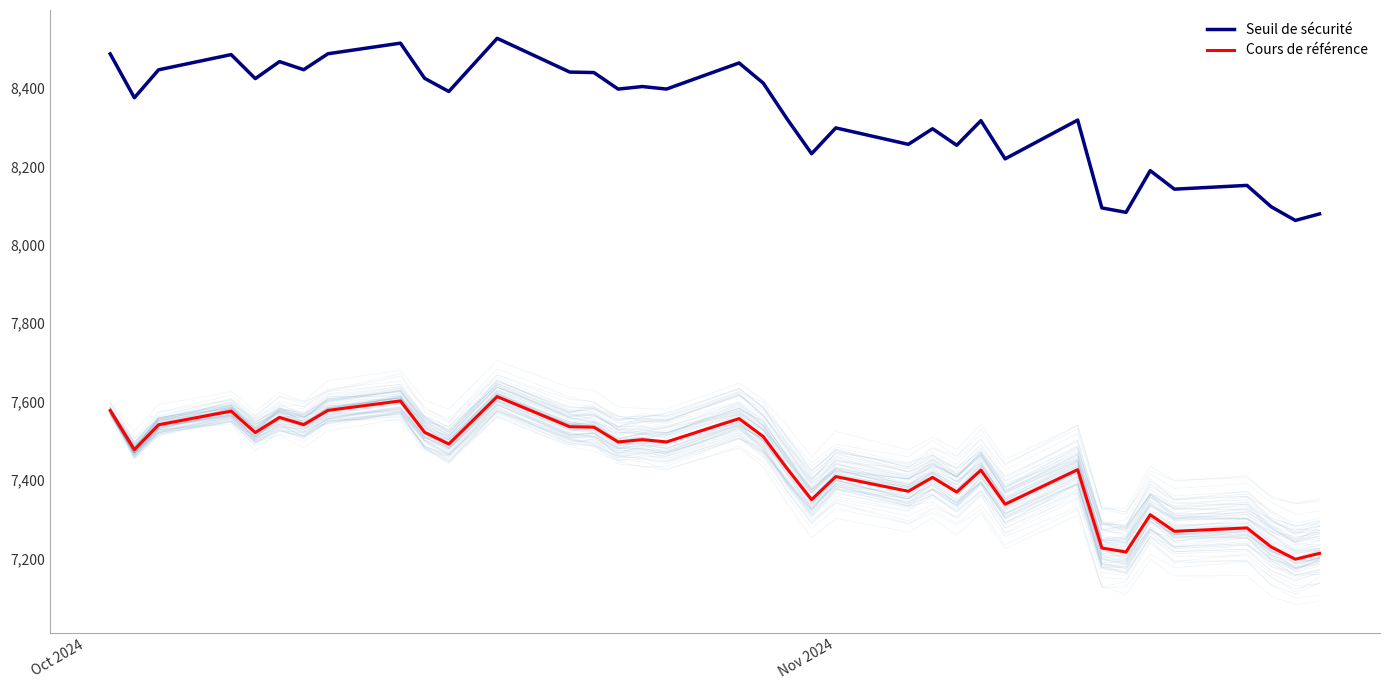

How many data points in Seuil de sécurité are above 8391?

18